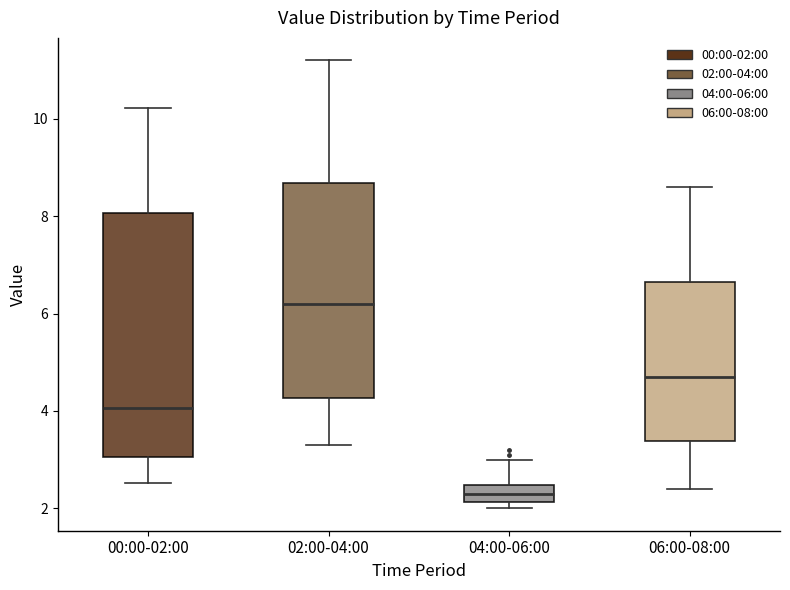

Reading left to right, transcribe this box plot: for each box, give where its median line is, the range the box spans, and where its two whiskers end, as read against the y-axis. The values are not printed on the chart, so give them approximately, as read against the axis.

00:00-02:00: median 4.0, box 3.0 to 8.0, whiskers 2.6 to 10.2
02:00-04:00: median 6.2, box 4.2 to 8.6, whiskers 3.4 to 11.2
04:00-06:00: median 2.2 (inside the box), box 2.2 to 2.4, whiskers 2.0 to 3.0
06:00-08:00: median 4.8, box 3.4 to 6.6, whiskers 2.4 to 8.6